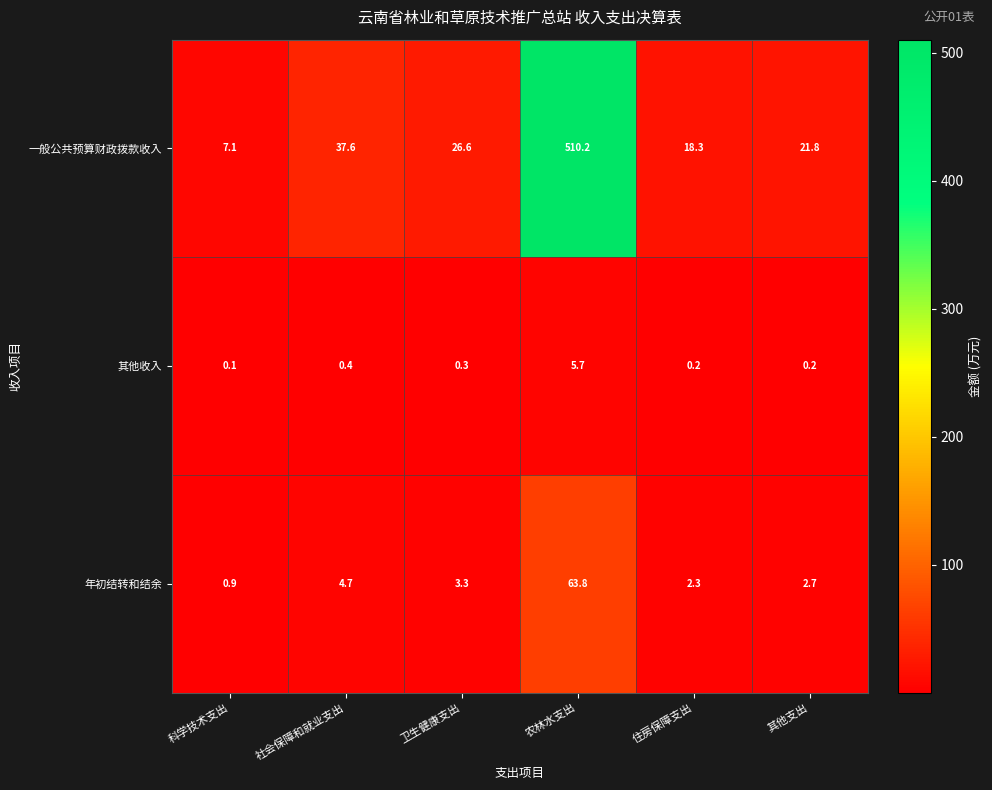

The value of 一般公共预算财政拨款收入 at 科学技术支出 is 9.4. True or false?

False